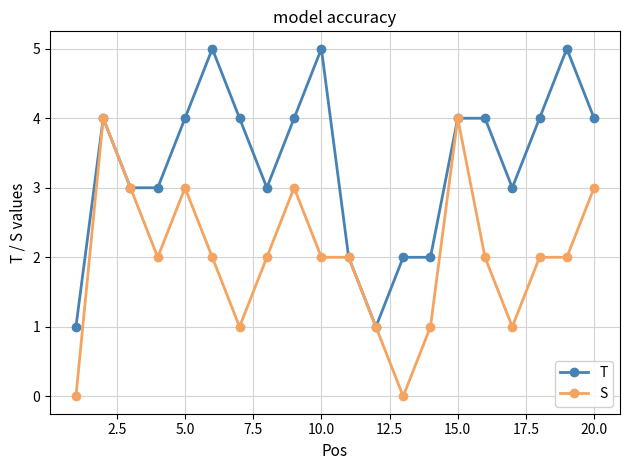

Which series has the largest total across all categories?

T